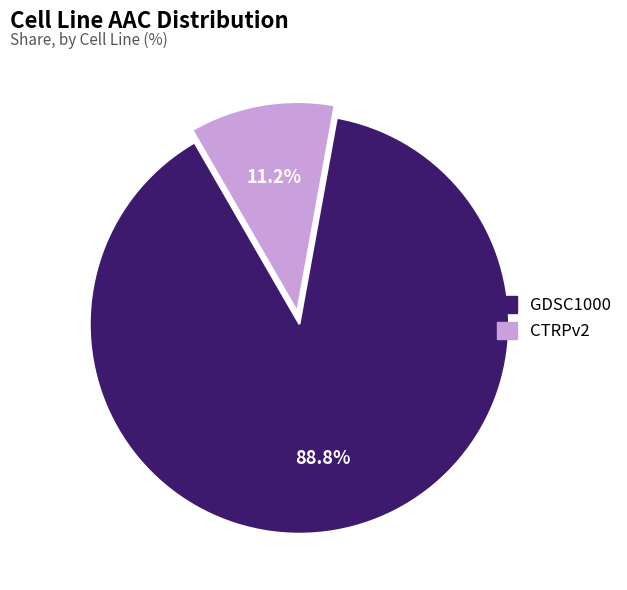

Is it true that CTRPv2 is 1% of the pie?

False